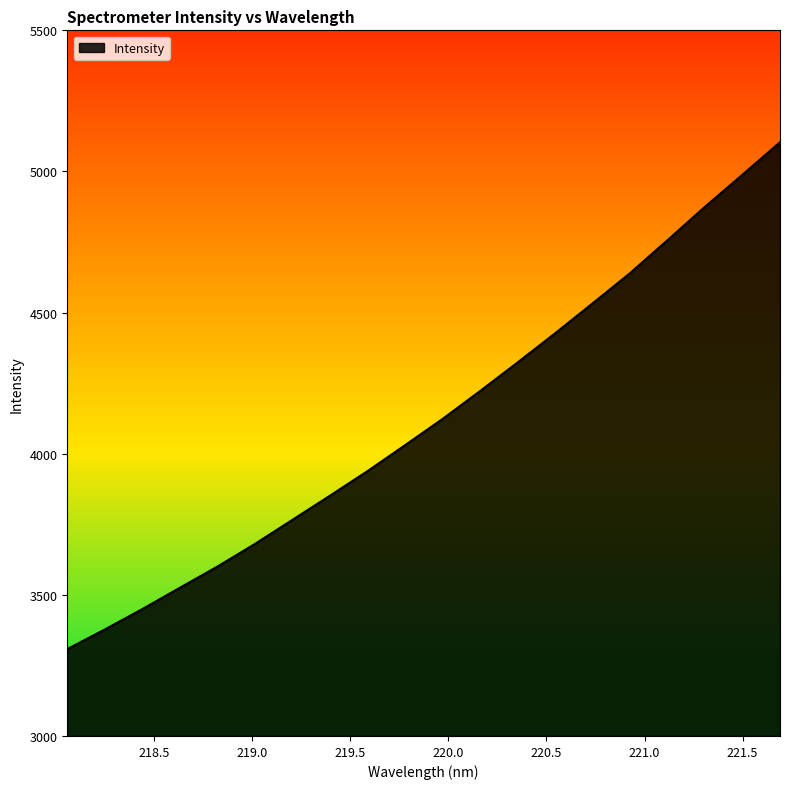

Reading left to right, list all the values displayed in this chart.

3307.9	3377.3	3449.6	3525.1	3600.2	3680.4	3765.8	3851.4	3938.3	4030.3	4123.1	4222.0	4323.2	4426.5	4532.5	4639.7	4756.7	4875.0	4988.7	5103.6